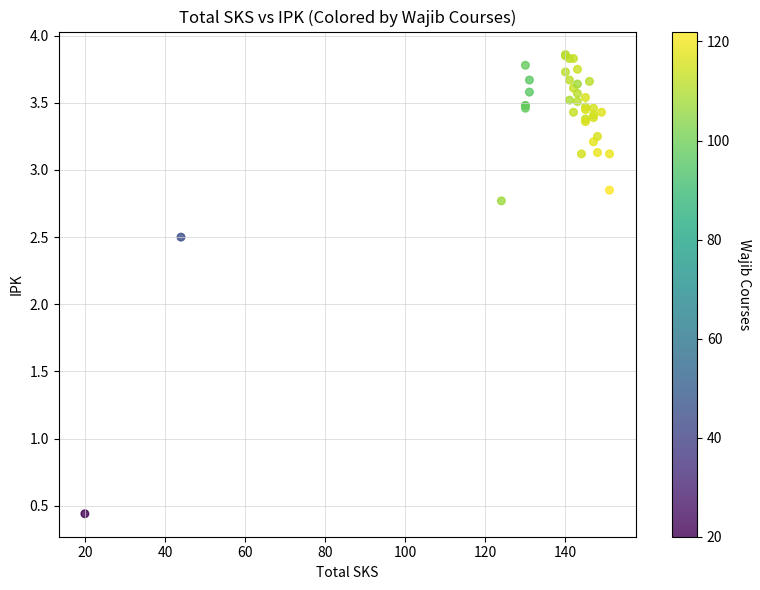

What Y value in the scatter plot is closest to 2?

2.5